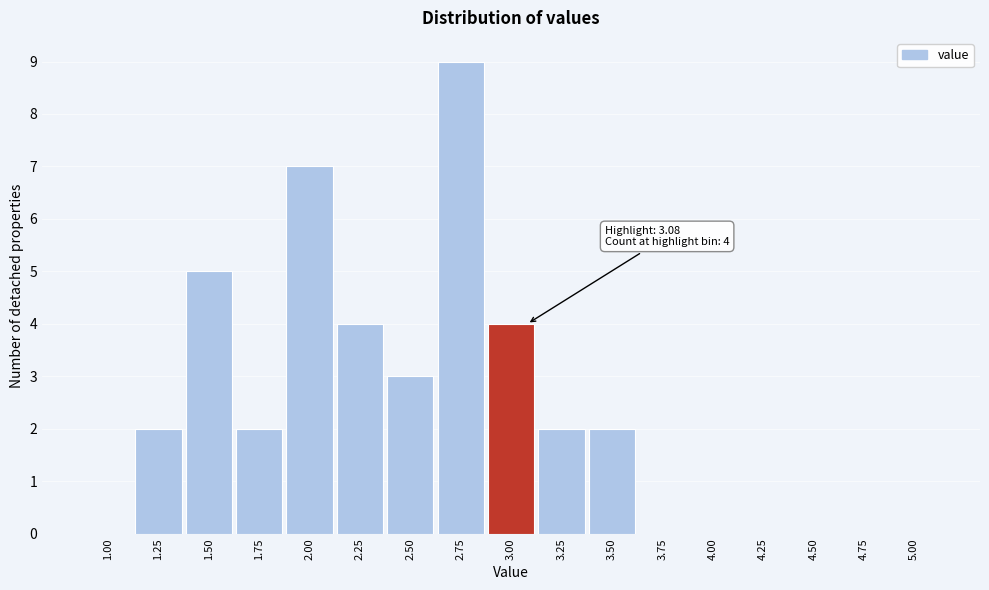

Reading right to left, list all the values displayed in this chart.

5.00=0	4.75=0	4.50=0	4.25=0	4.00=0	3.75=0	3.50=2	3.25=2	3.00=4	2.75=9	2.50=3	2.25=4	2.00=7	1.75=2	1.50=5	1.25=2	1.00=0